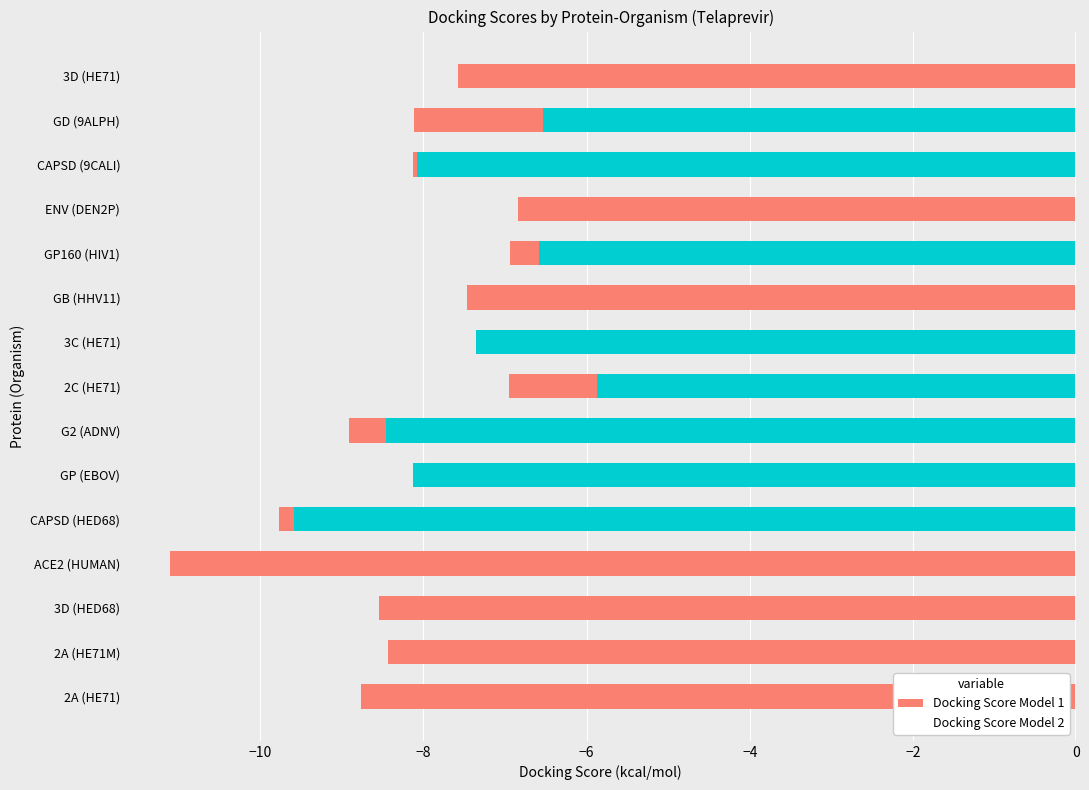

True or false: Docking Score Model 2 has a value of -8.5 at G2 (ADNV).

True